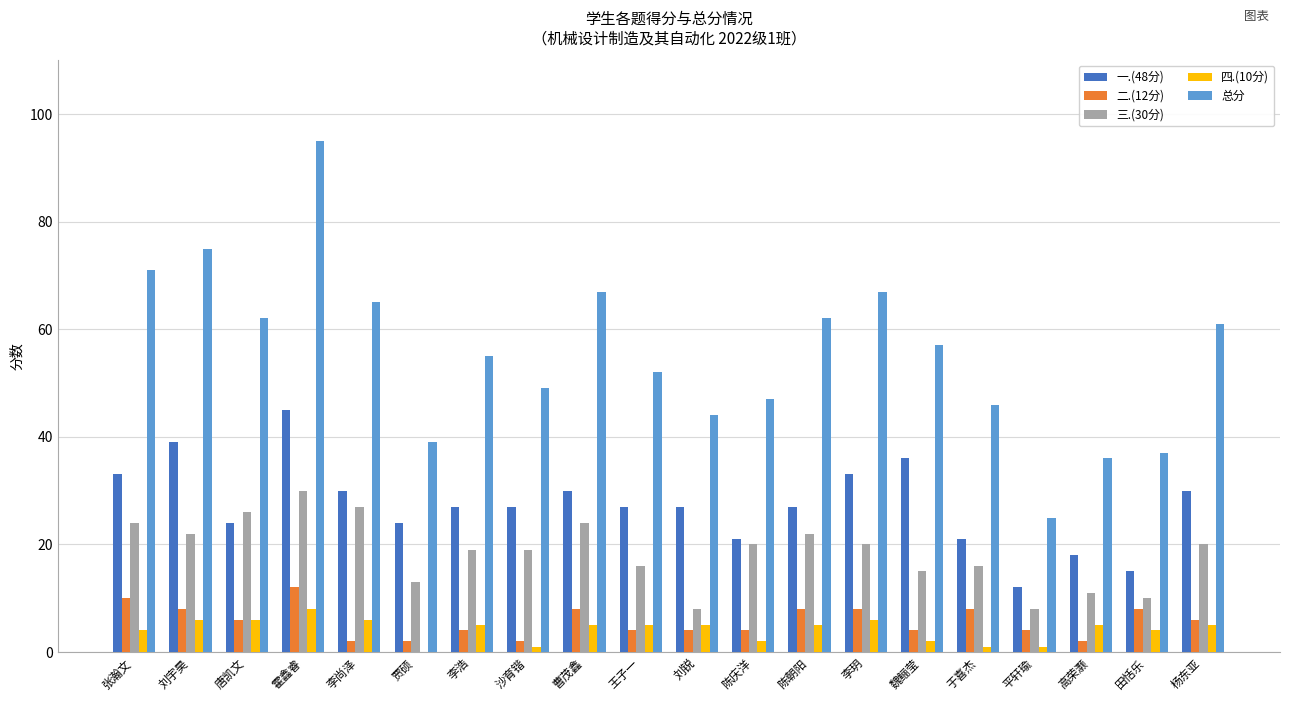

What is the total value across all series at 杨东亚?

122